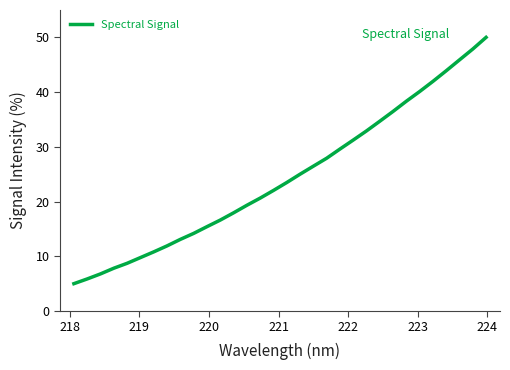

What is the minimum value shown in the chart?

5.0